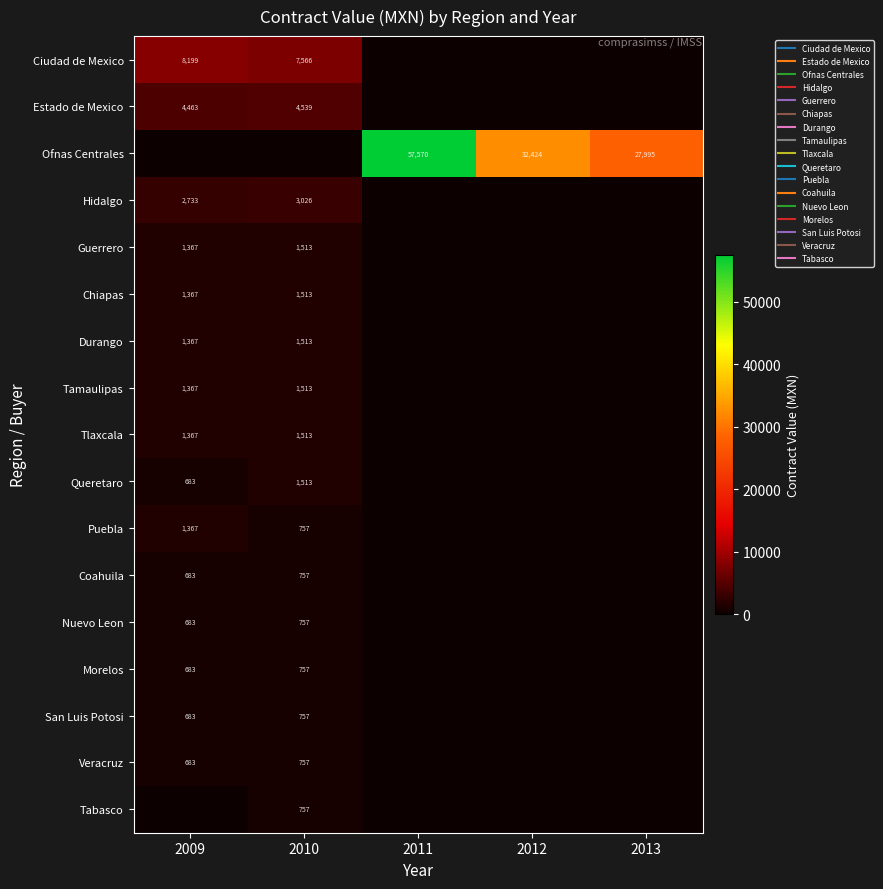

Between 2010 and 2012, which is larger?

2010